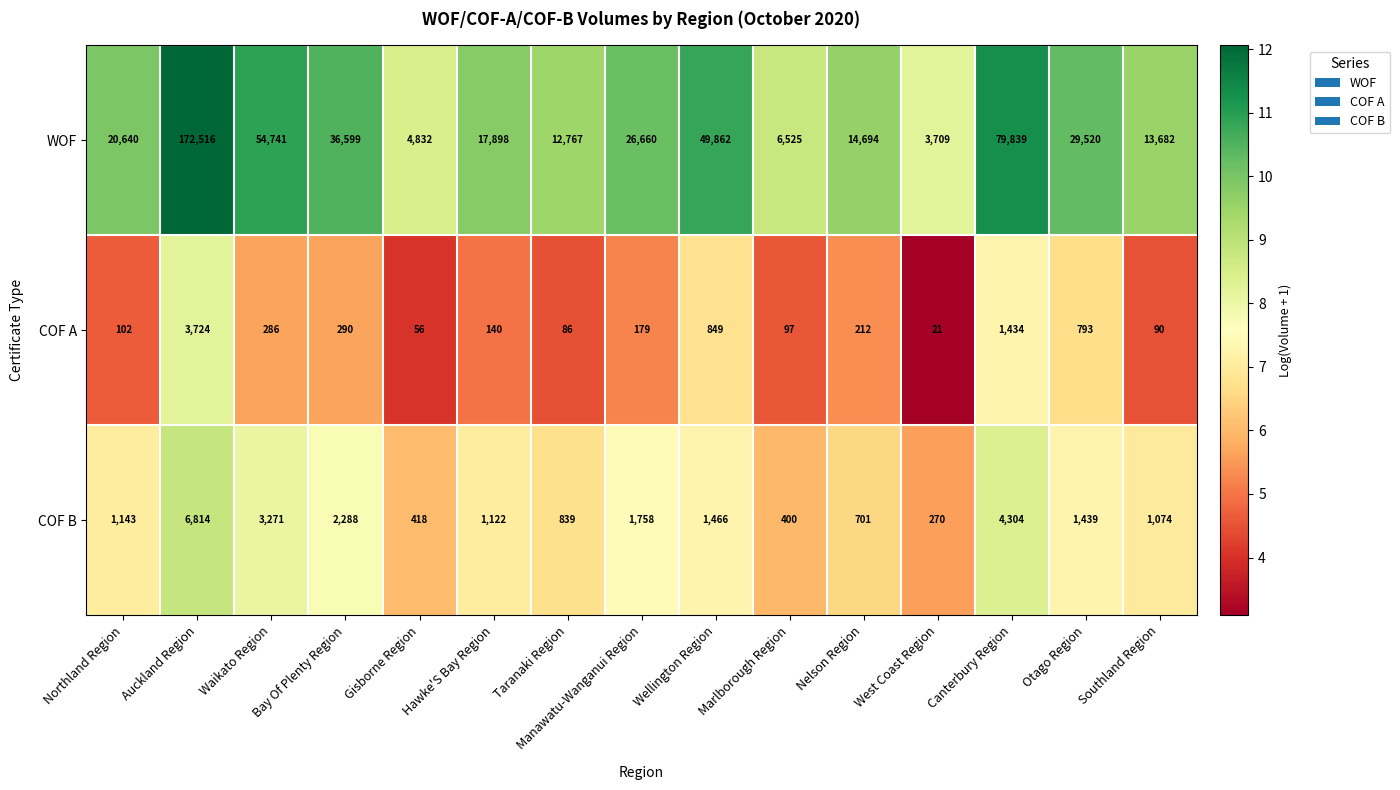

List the labels in order of WOF value, smallest first.

West Coast Region, Gisborne Region, Marlborough Region, Taranaki Region, Southland Region, Nelson Region, Hawke'S Bay Region, Northland Region, Manawatu-Wanganui Region, Otago Region, Bay Of Plenty Region, Wellington Region, Waikato Region, Canterbury Region, Auckland Region